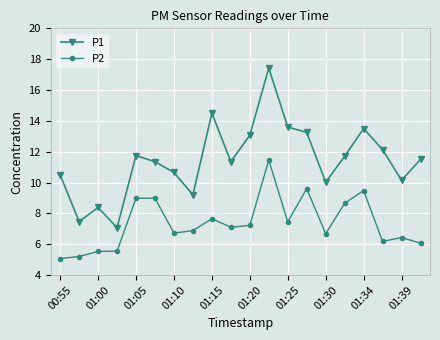

True or false: P2 and P1 intersect in this chart.

False